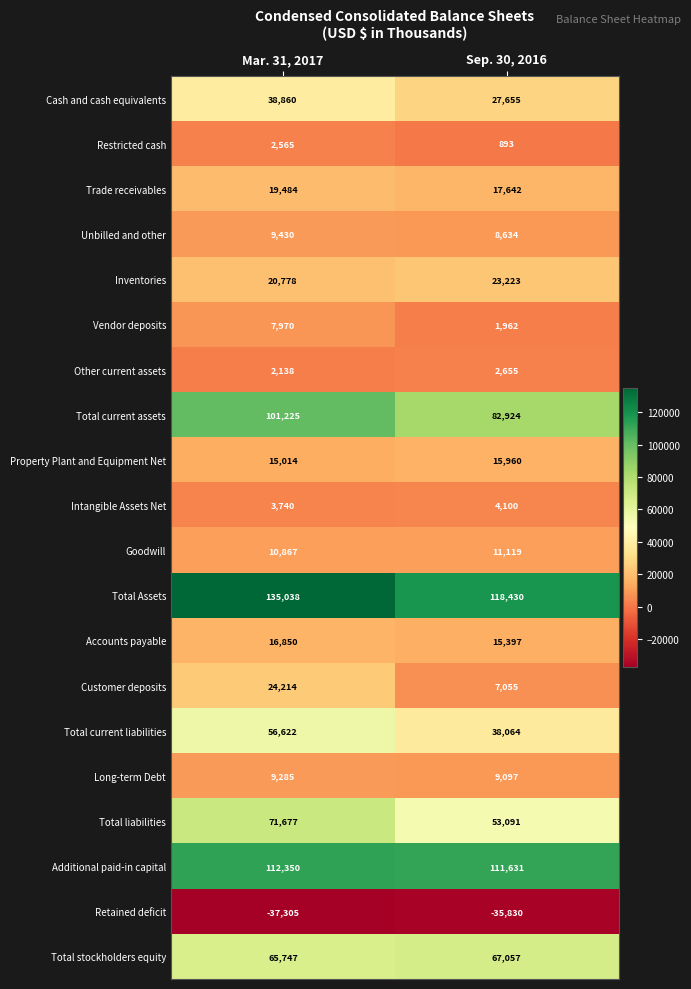

Is the value of Other current assets at Mar. 31, 2017 greater than the value of Vendor deposits at Sep. 30, 2016?

Yes